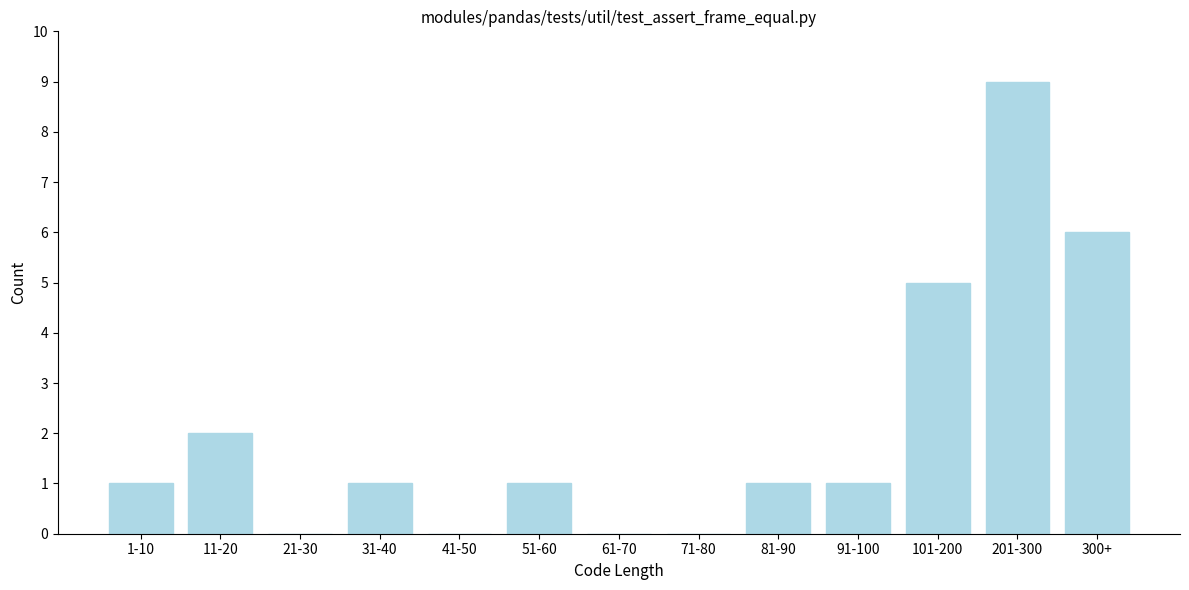

Reading right to left, what are all the values shown in this chart?

300+=6	201-300=9	101-200=5	91-100=1	81-90=1	71-80=0	61-70=0	51-60=1	41-50=0	31-40=1	21-30=0	11-20=2	1-10=1